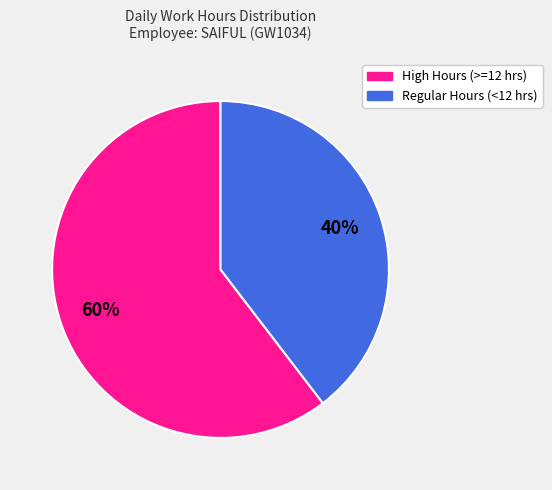

To the nearest percent, what is the average slice percentage?

50%